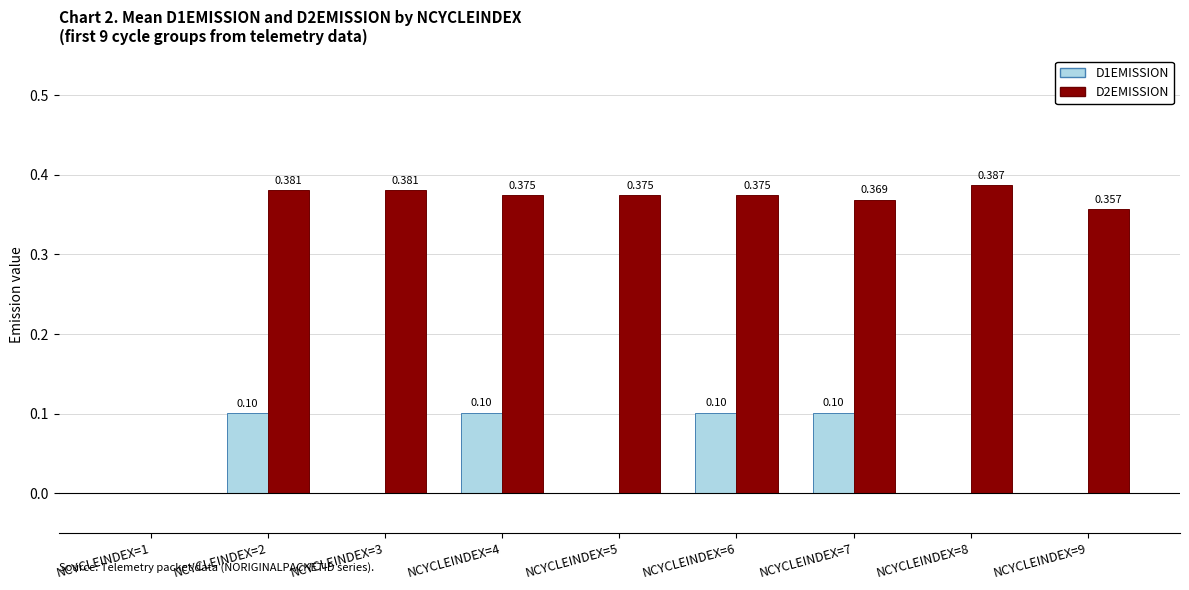

What is the average value of the D2EMISSION series?

0.3